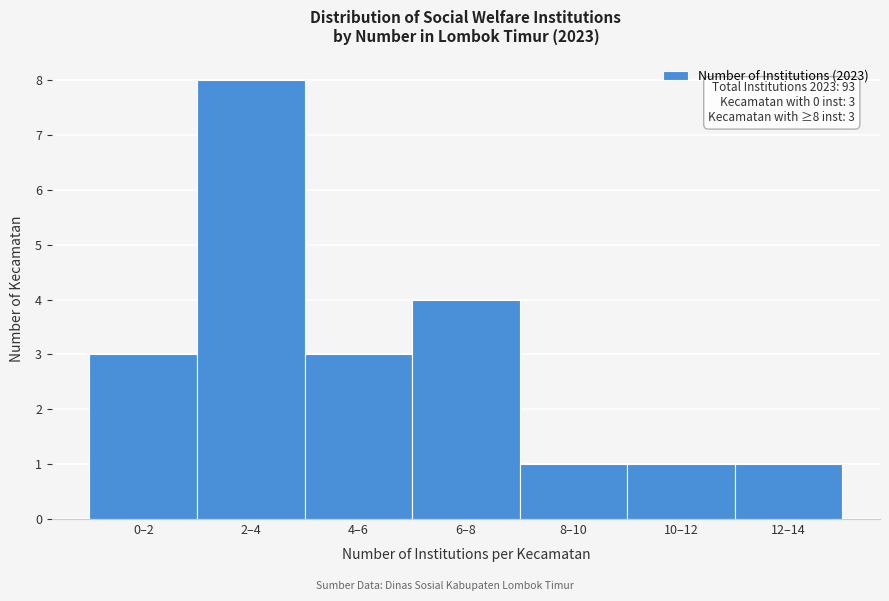

Reading right to left, what are all the values shown in this chart?

12–14=1	10–12=1	8–10=1	6–8=4	4–6=3	2–4=8	0–2=3